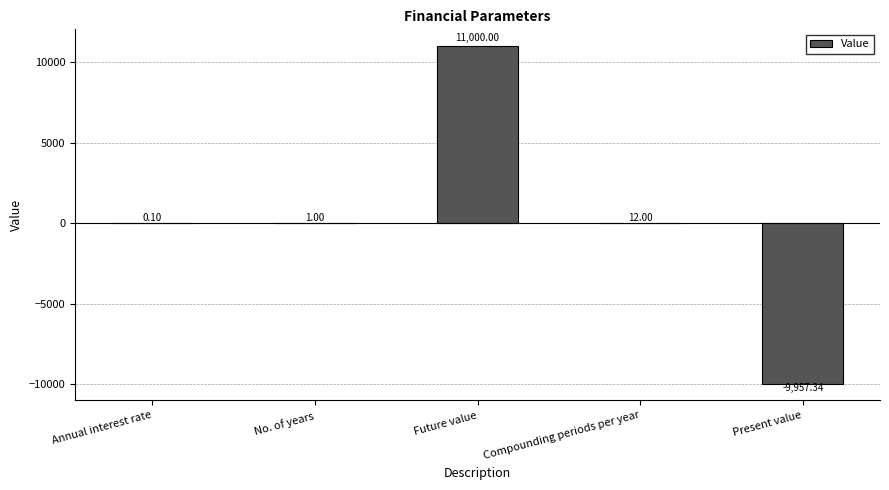

What is the greatest value displayed?

11000.0